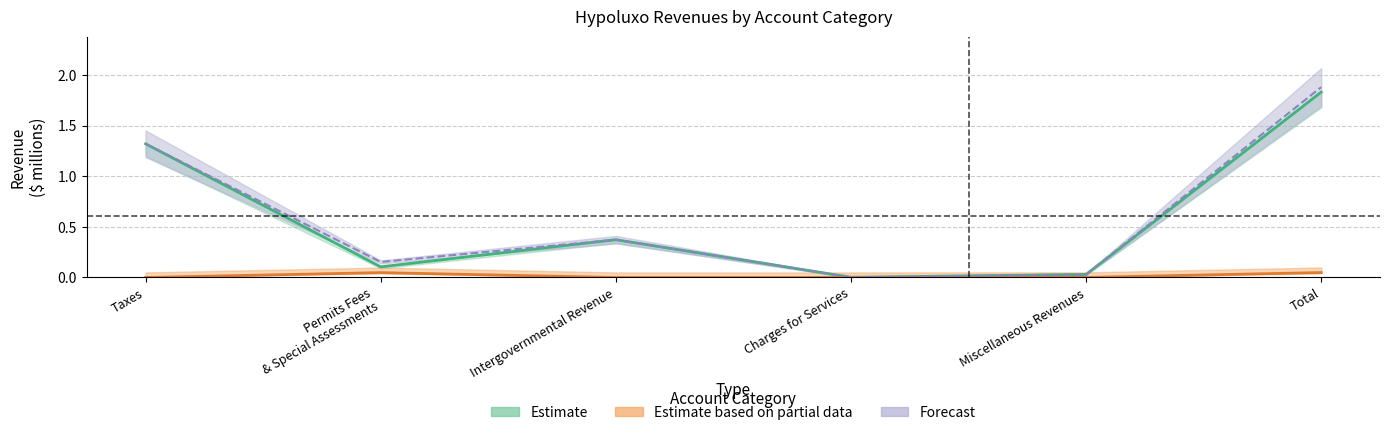

What is the total value across all series at Miscellaneous Revenues?

0.1